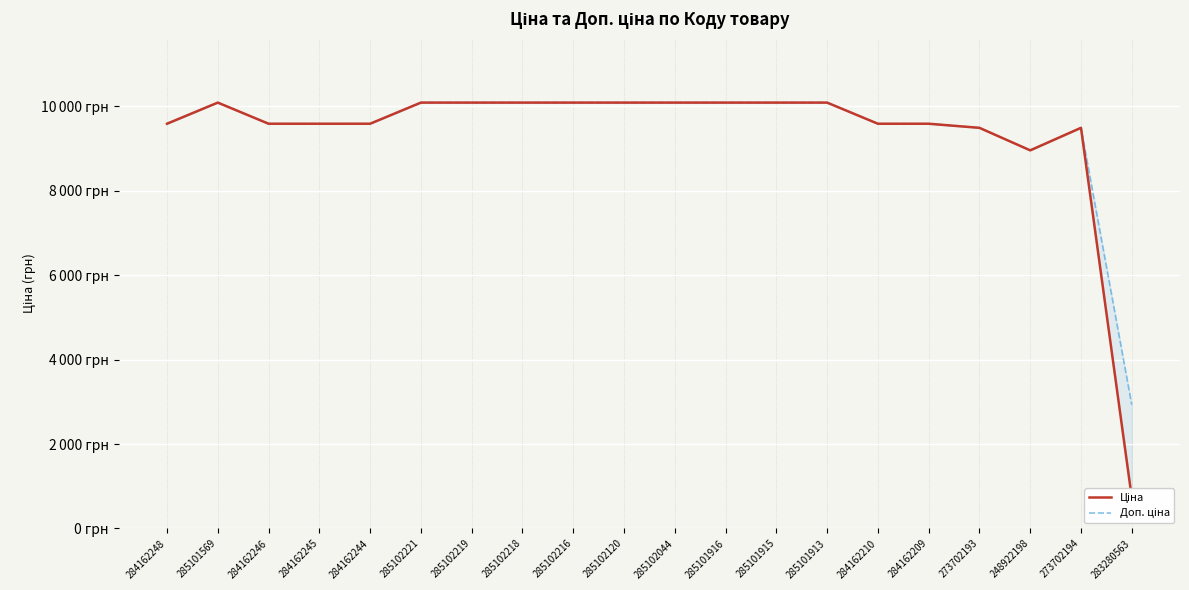

What is the total value across all series at 273702193?

18976.4